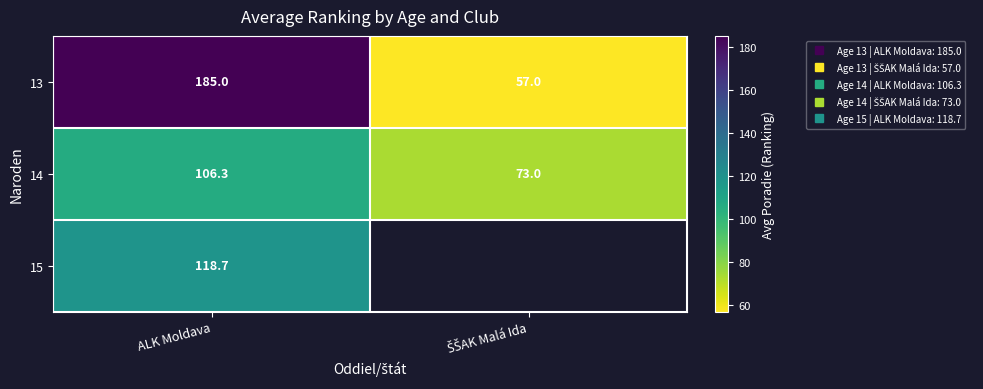

At how many categories does at least one series exceed 180?

1